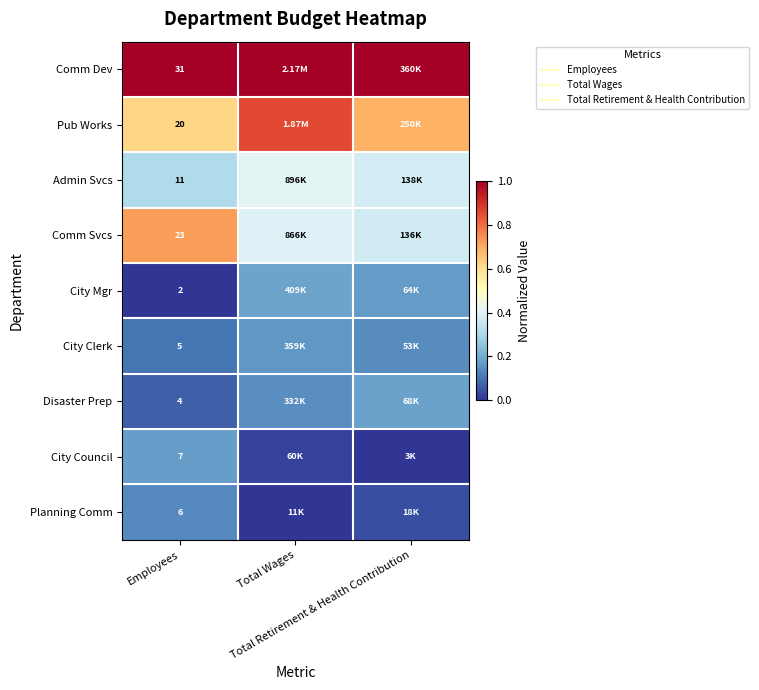

Which series has the largest total across all categories?

Comm Dev